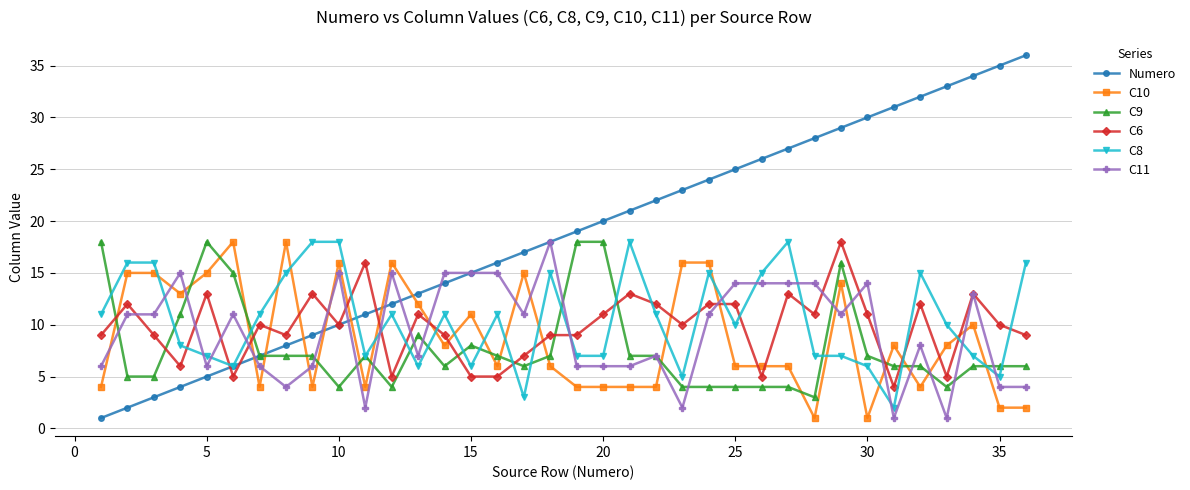

Which series has the largest range (max minus min)?

Numero